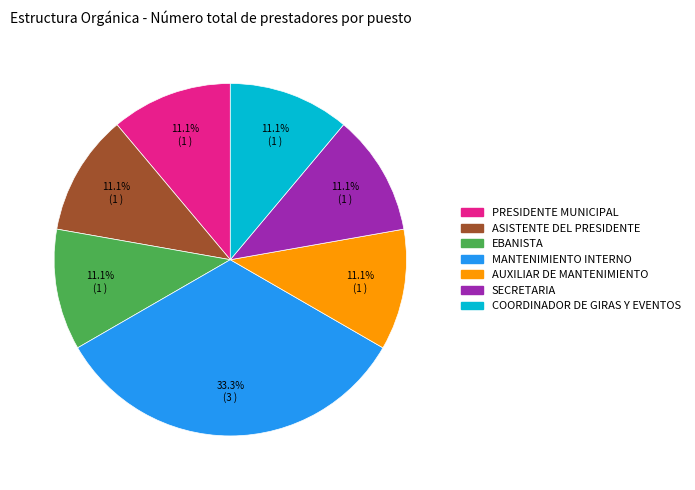

What is the largest slice in the pie chart?

MANTENIMIENTO INTERNO